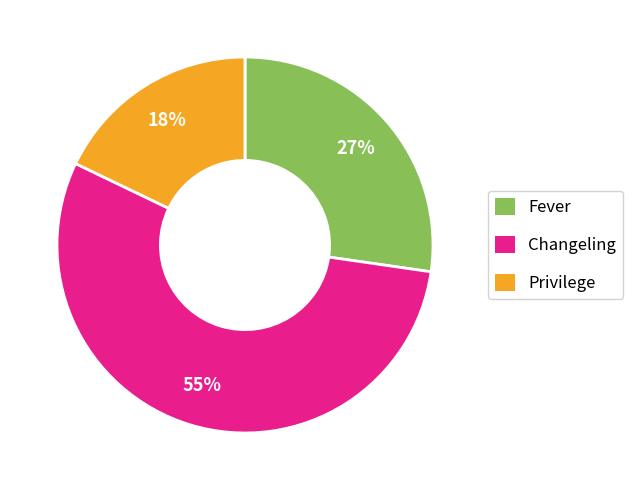

Is Privilege the majority of the pie?

No